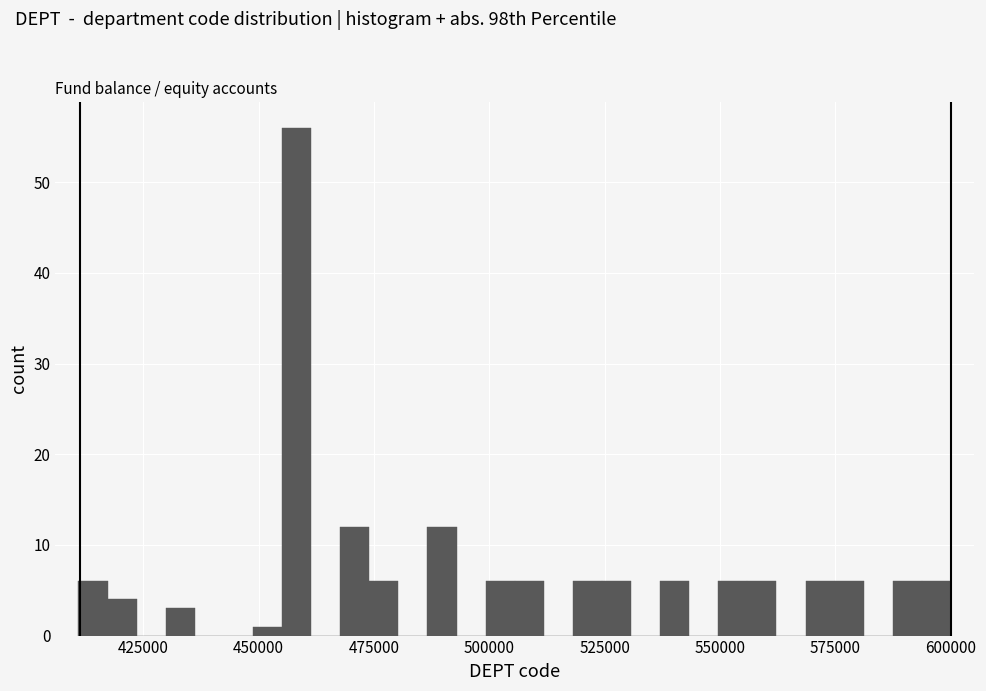

Around what value on the x-axis is the tallest bar? Give the approximate position of its centre, as read against the axis.

460000